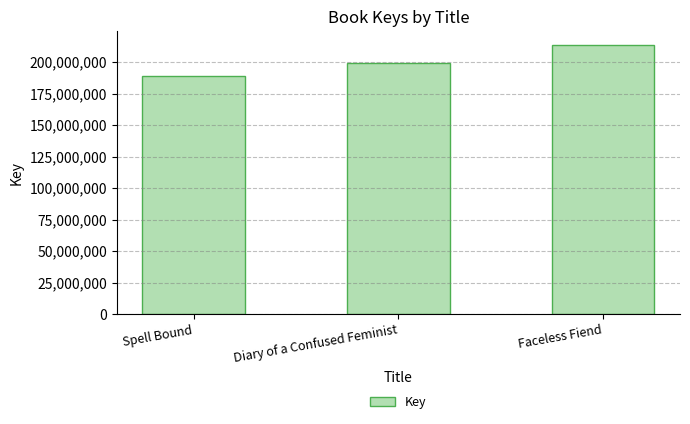

How many data points does each series have?

3